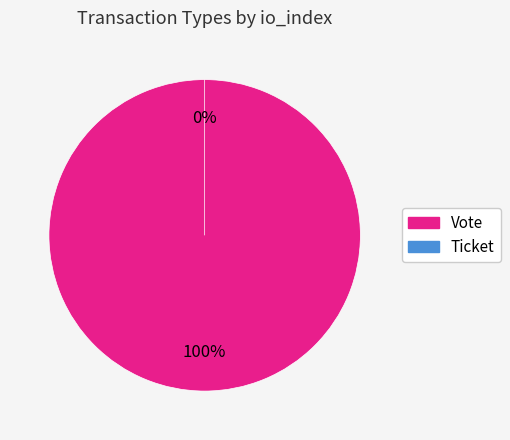

What is the change in value from Vote to Ticket?

-1